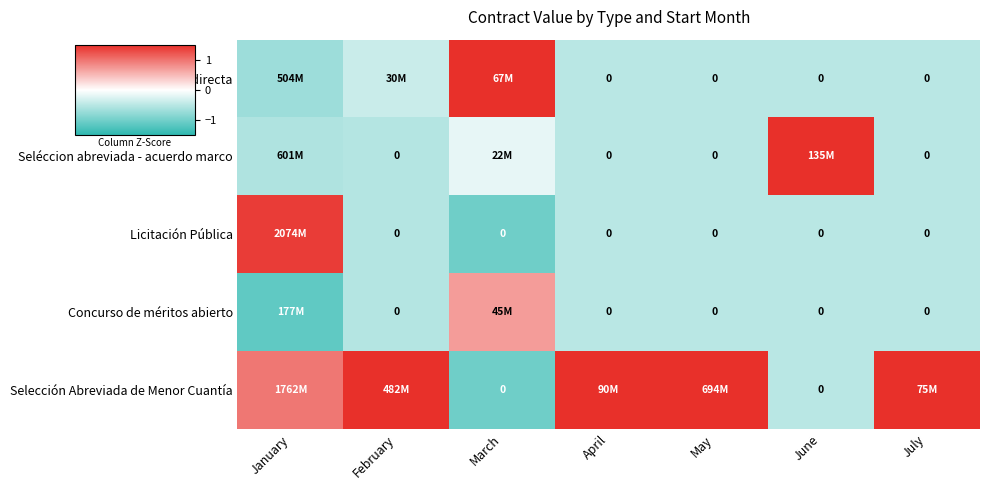

Rank the series by their maximum value, from highest to lowest.

Seléccion abreviada - acuerdo marco, Selección Abreviada de Menor Cuantía, Contratación directa, Licitación Pública, Concurso de méritos abierto